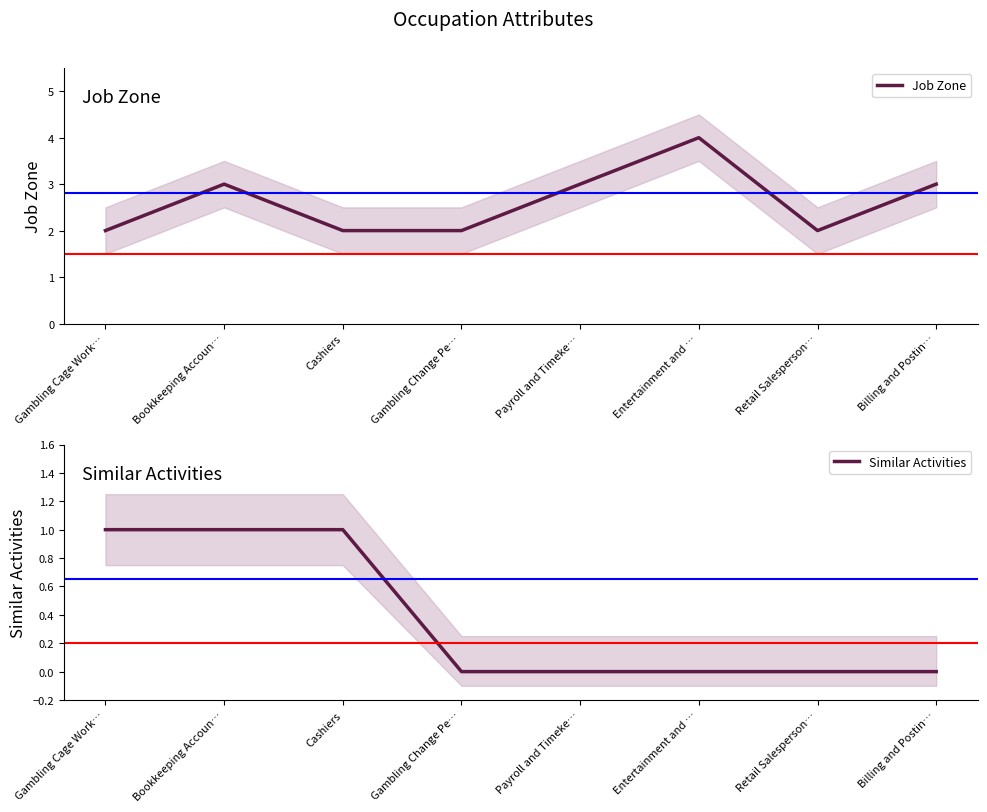

What are all the series names shown in the legend?

Job Zone, Similar Activities